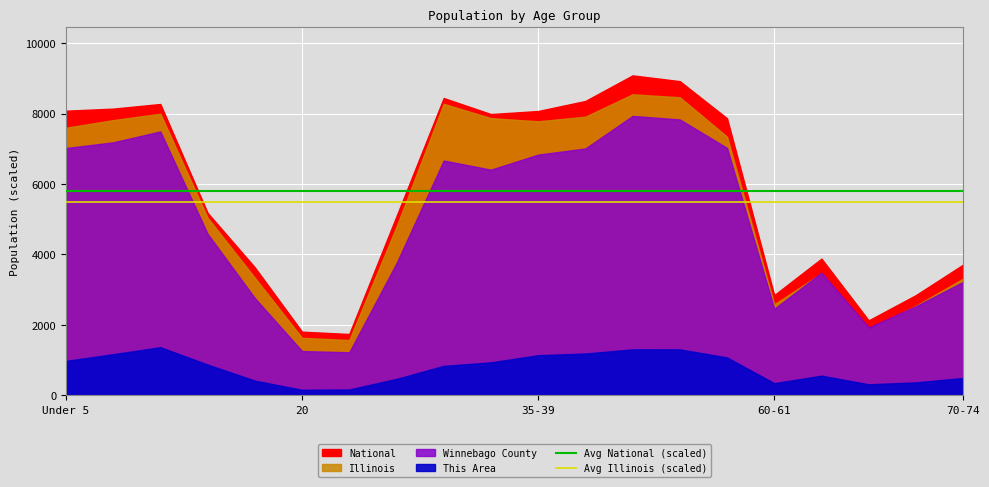

Which category has the highest value in the Avg National (scaled) series?

Under 5